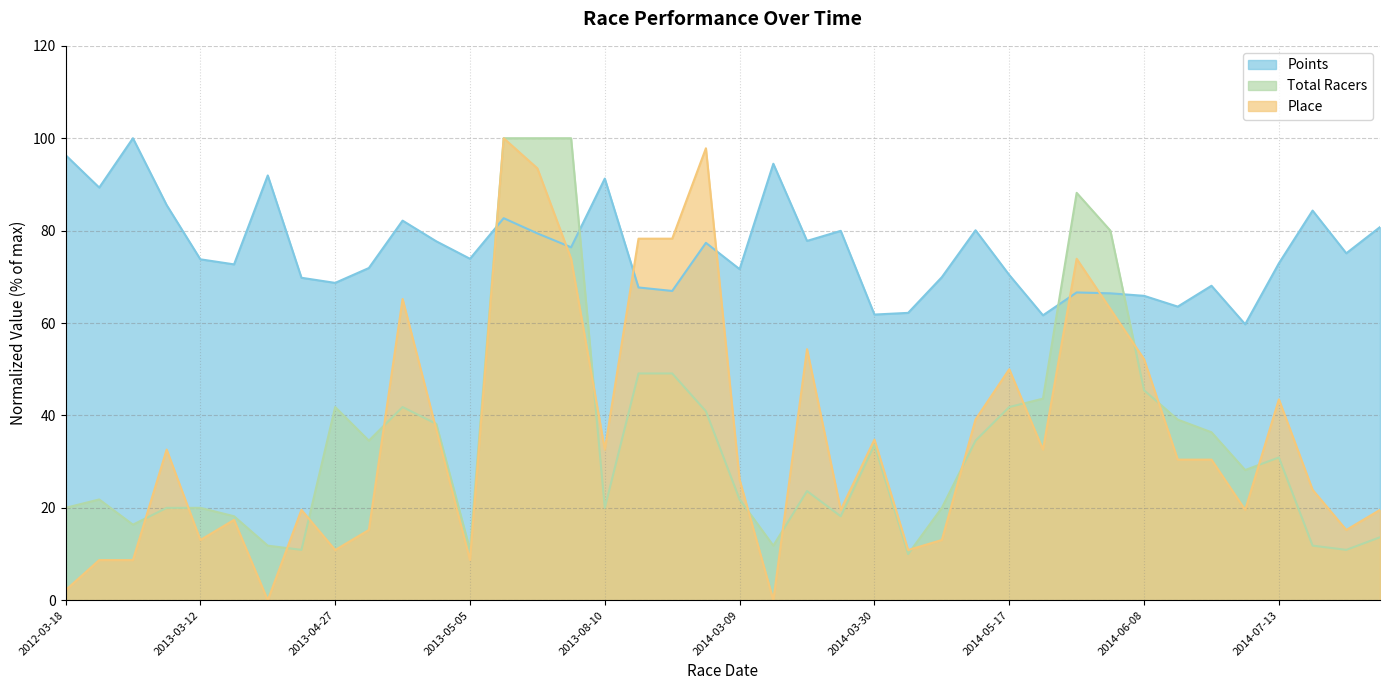

What is the difference between the Place values at 2013-05-05 and 2015-03-11?

10.9